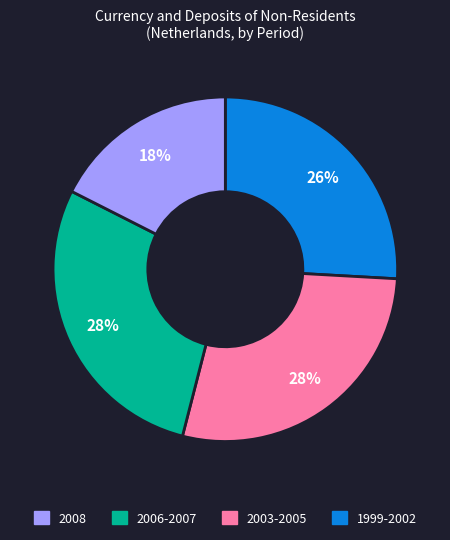

To the nearest percent, what is the average slice percentage?

25%